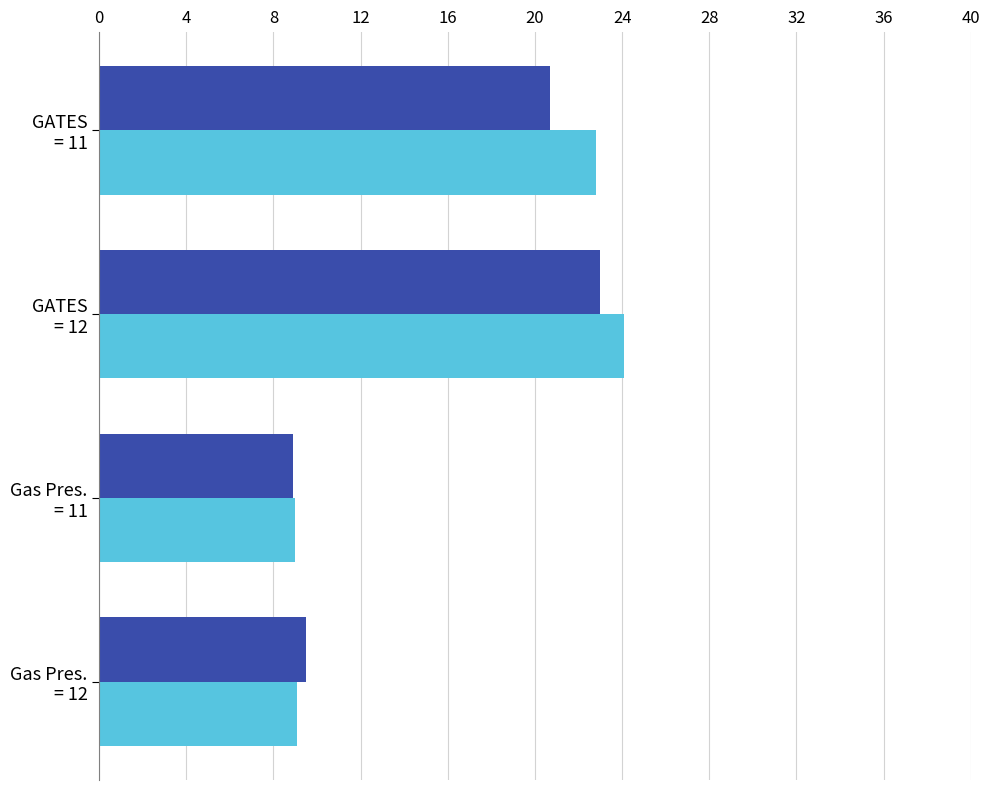

What is the minimum value shown in the chart?

8.9